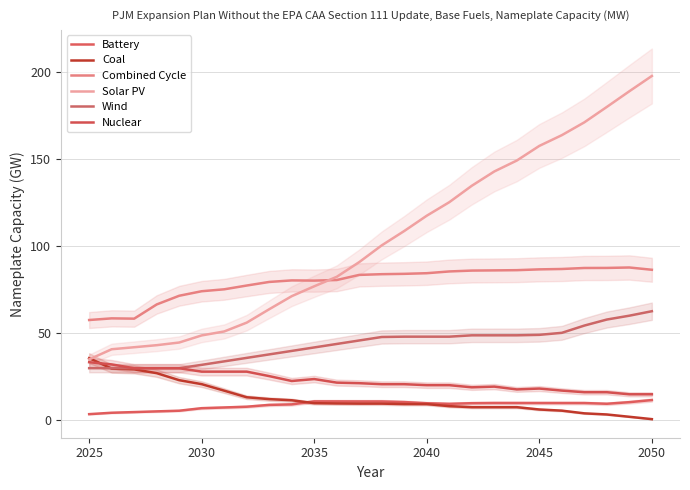

What are all the series names shown in the legend?

Battery, Coal, Combined Cycle, Solar PV, Wind, Nuclear